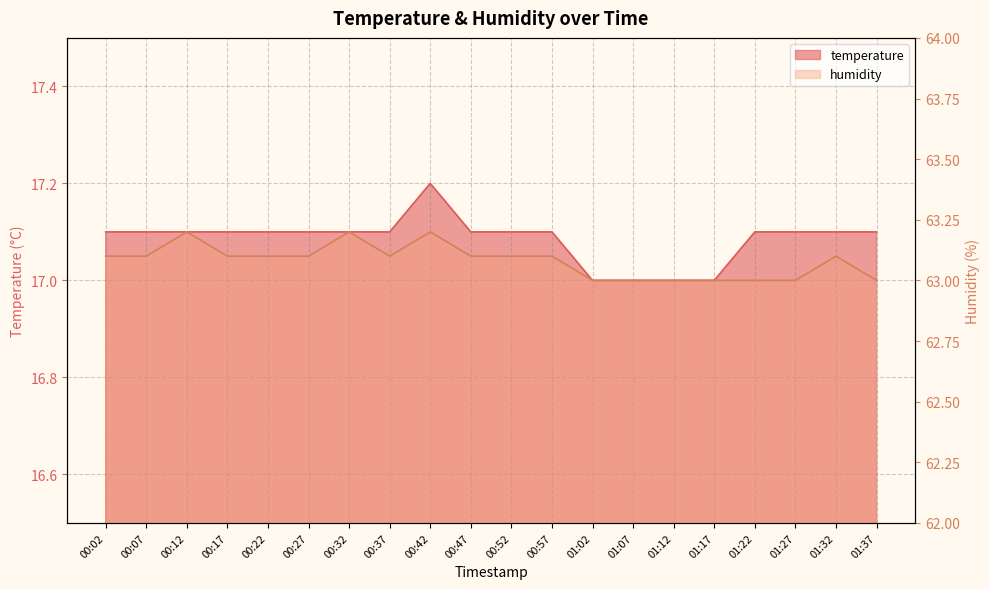

Which series has the largest total across all categories?

humidity